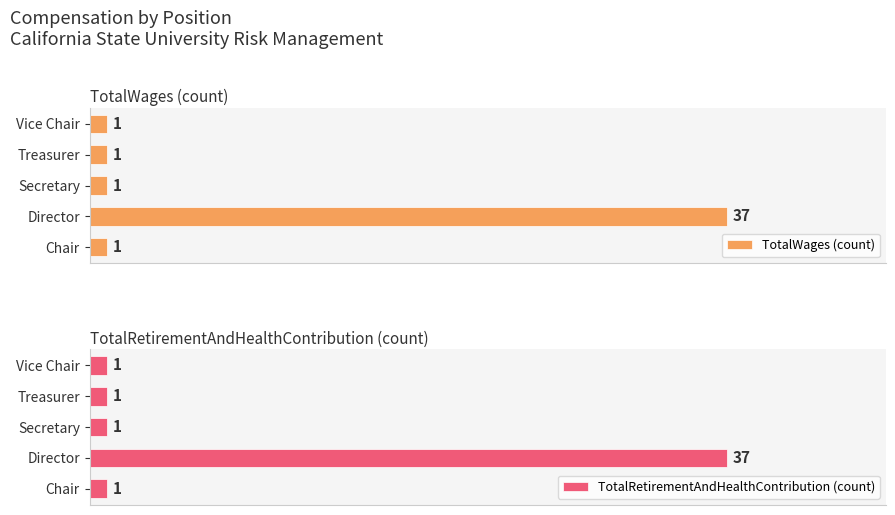

At which label does TotalWages (count) reach its peak?

Director